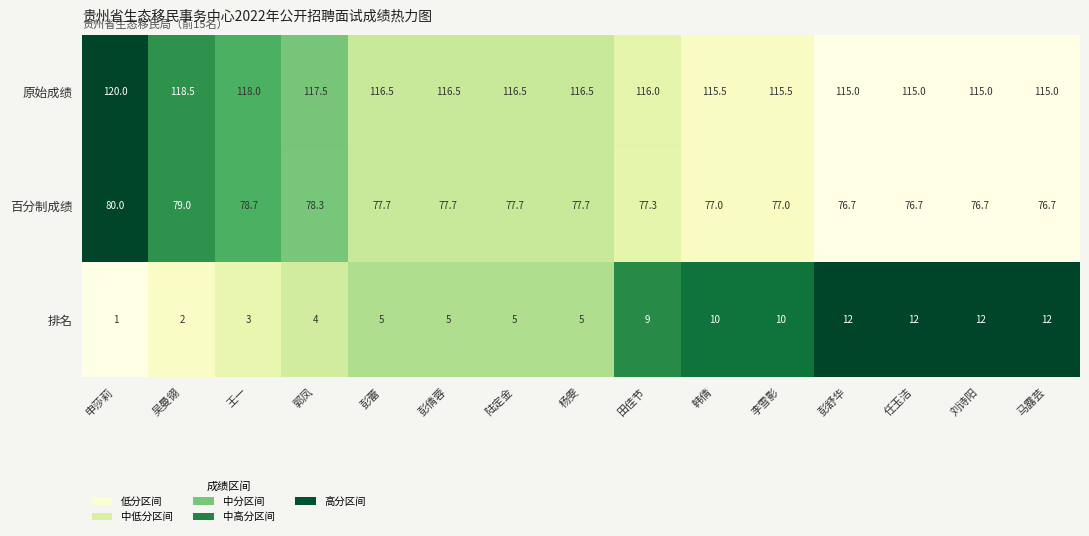

Which category has the highest value across all series?

申莎莉